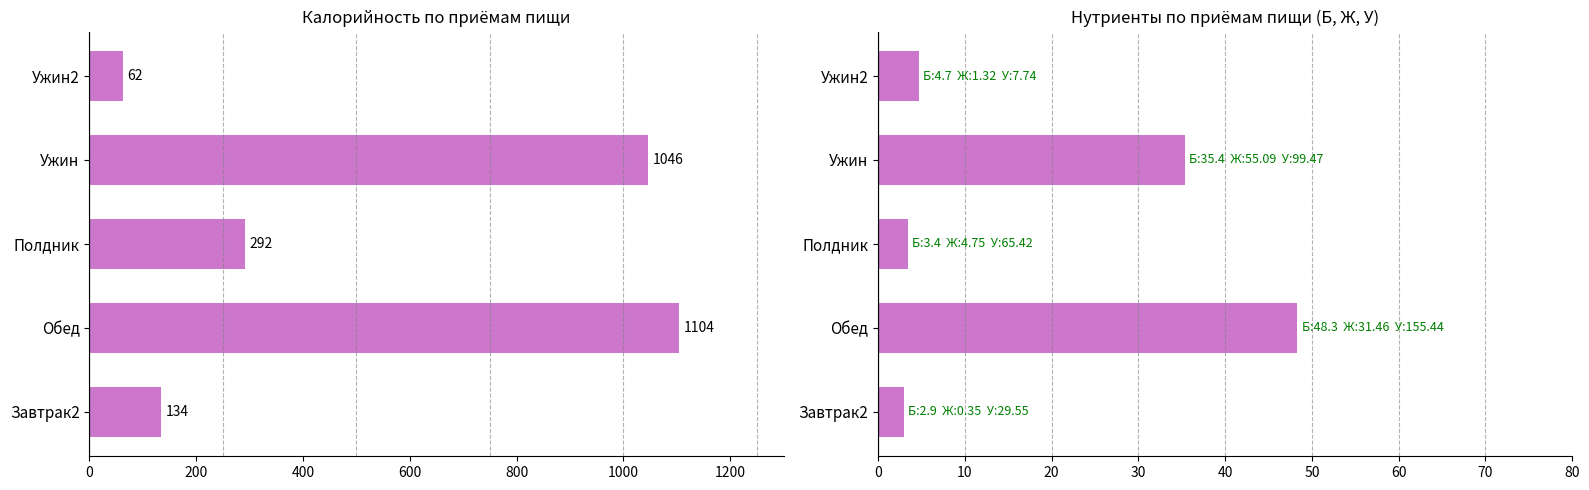

What is the difference between the maximum and minimum values in the Калорийность series?

1042.5